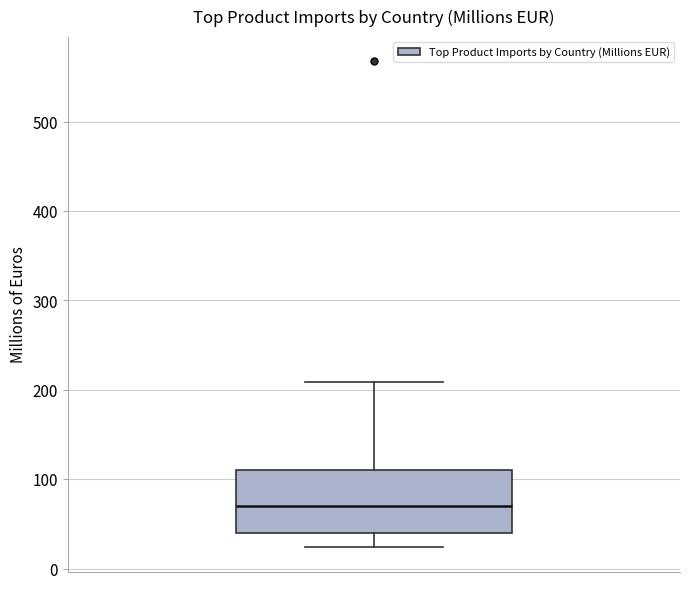

Transcribe this box plot: give where the median line is, the range the box spans, and where the two whiskers end, as read against the y-axis. The values are not printed on the chart, so give them approximately, as read against the axis.

median 70, box 40 to 110, whiskers 20 to 210